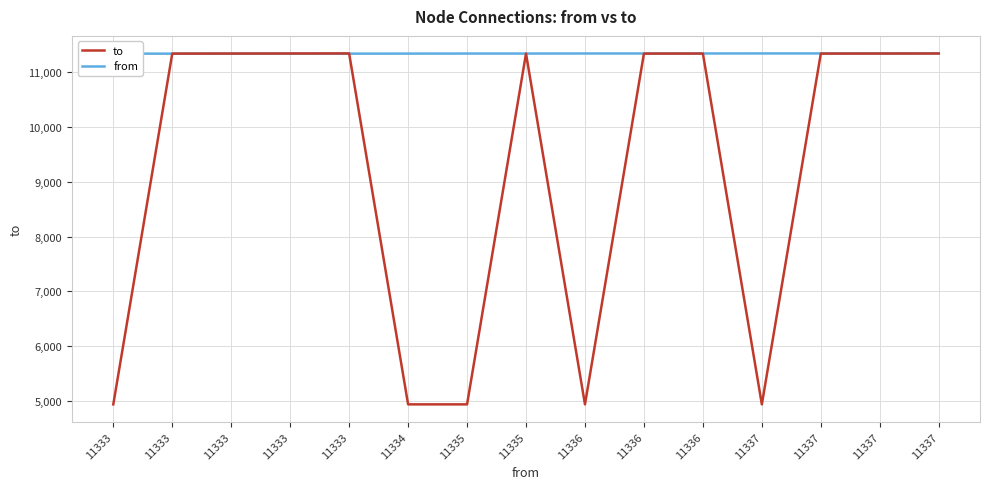

Rank the series by their maximum value, from highest to lowest.

to, from